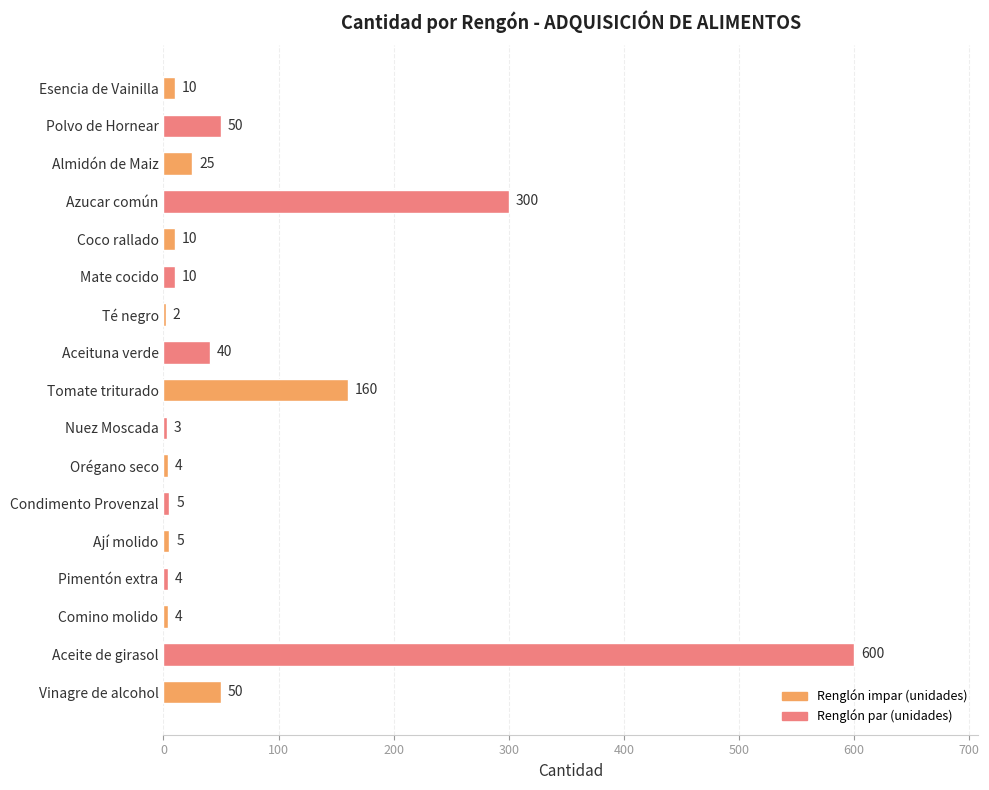

What is the average value?

75